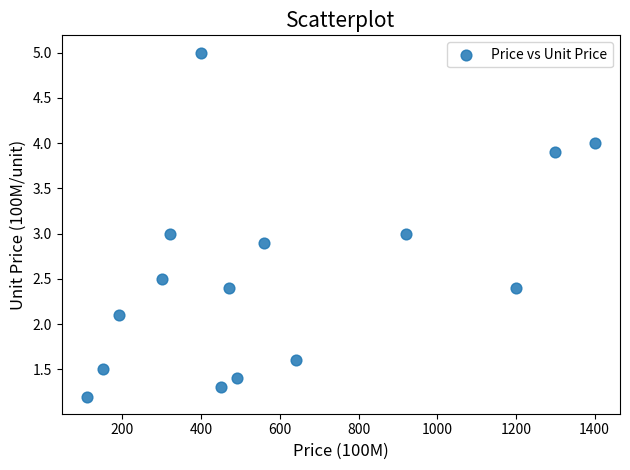

What is the range of X values (max minus min)?

1290.0